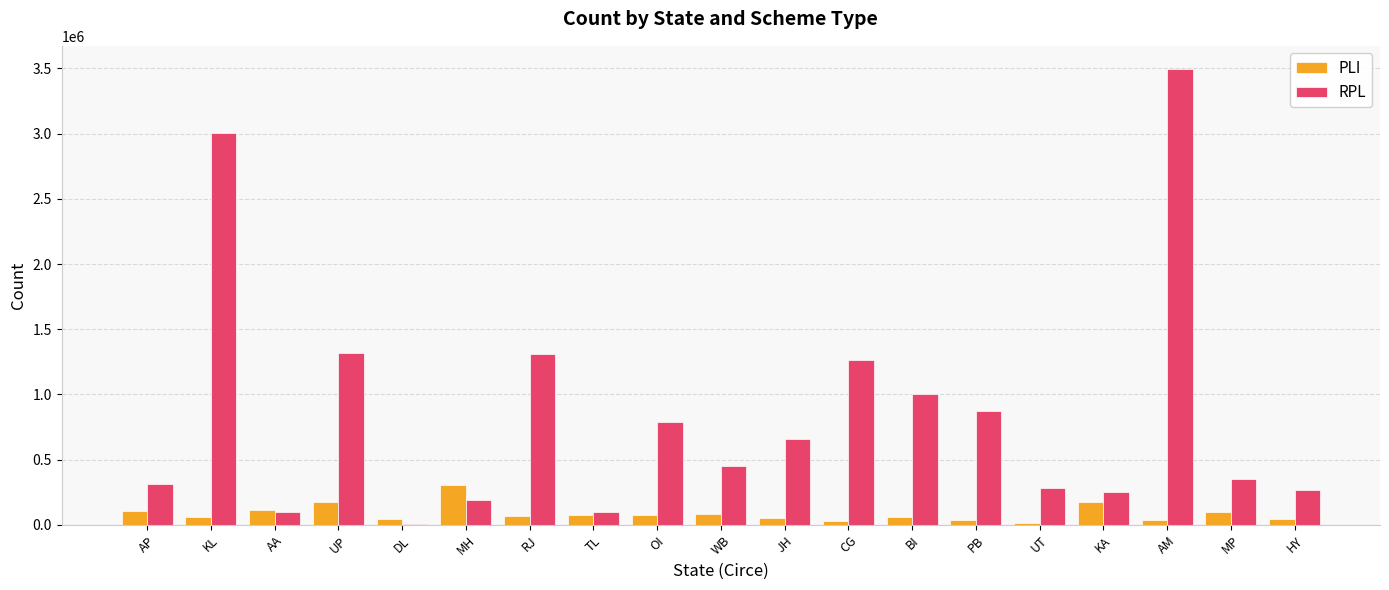

How many distinct data groups are displayed?

2